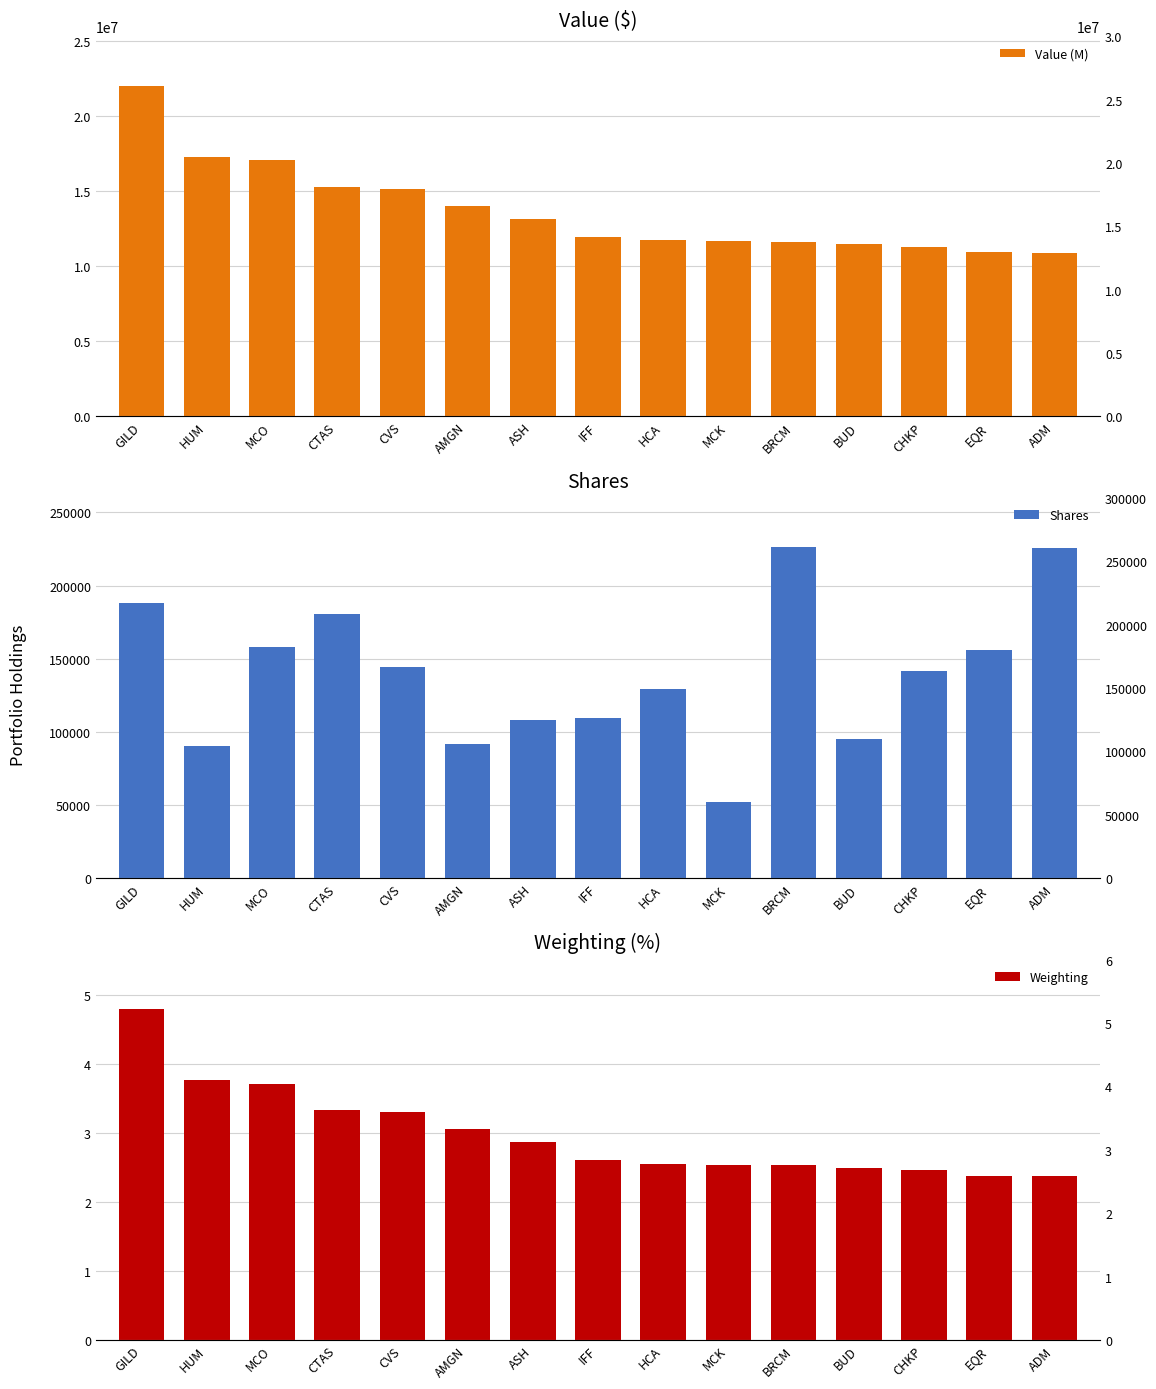

Which series changed the most between GILD and EQR?

Value (M)